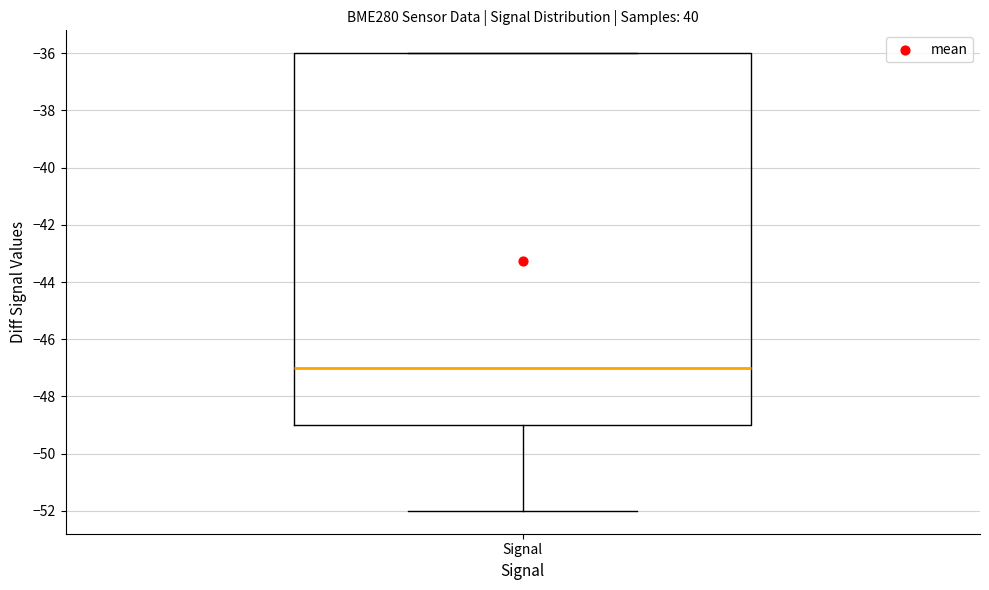

Transcribe this box plot: give where the median line is, the range the box spans, and where the two whiskers end, as read against the y-axis. The values are not printed on the chart, so give them approximately, as read against the axis.

median -47, box -49 to -36, whiskers -52 to -36